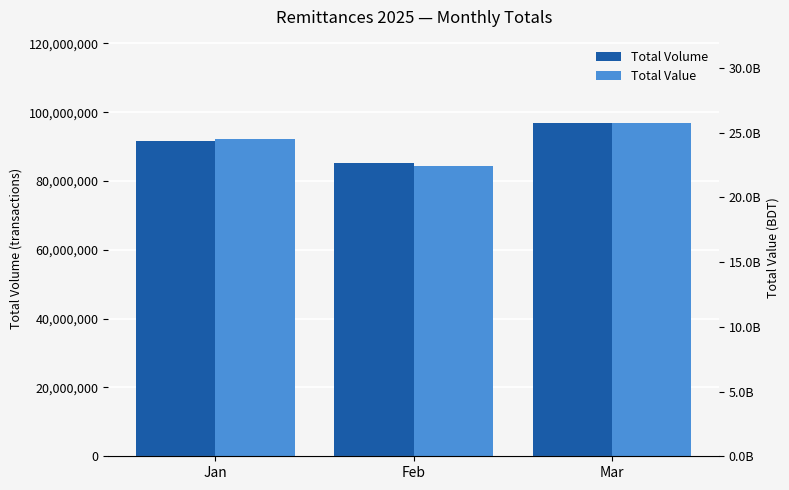

Reading left to right, extract all data points from this chart.

Total Volume: Jan=91551506.0	Feb=85114308.0	Mar=96872845.0
Total Value: Jan=24498223018.8	Feb=22427836806.0	Mar=25737620828.0